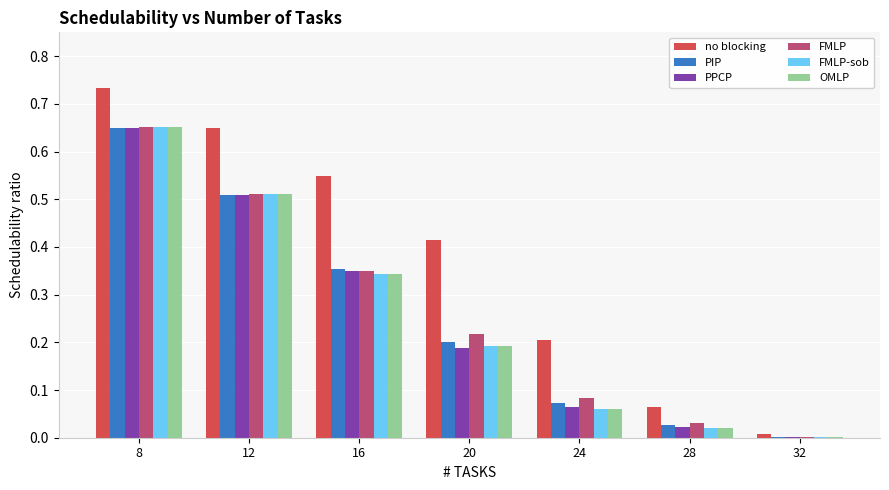

The FMLP-sob series shows 0.0 at 32. True or false?

True